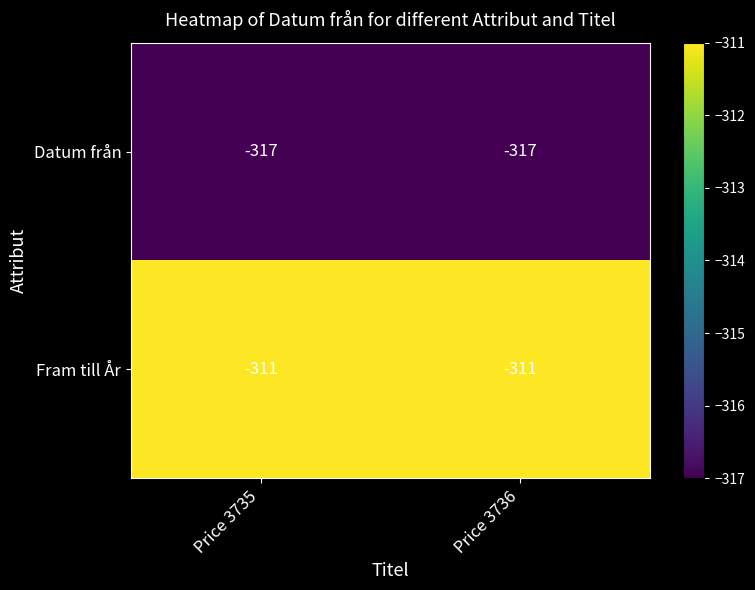

At which label is Fram till År closest to -311?

Price 3735